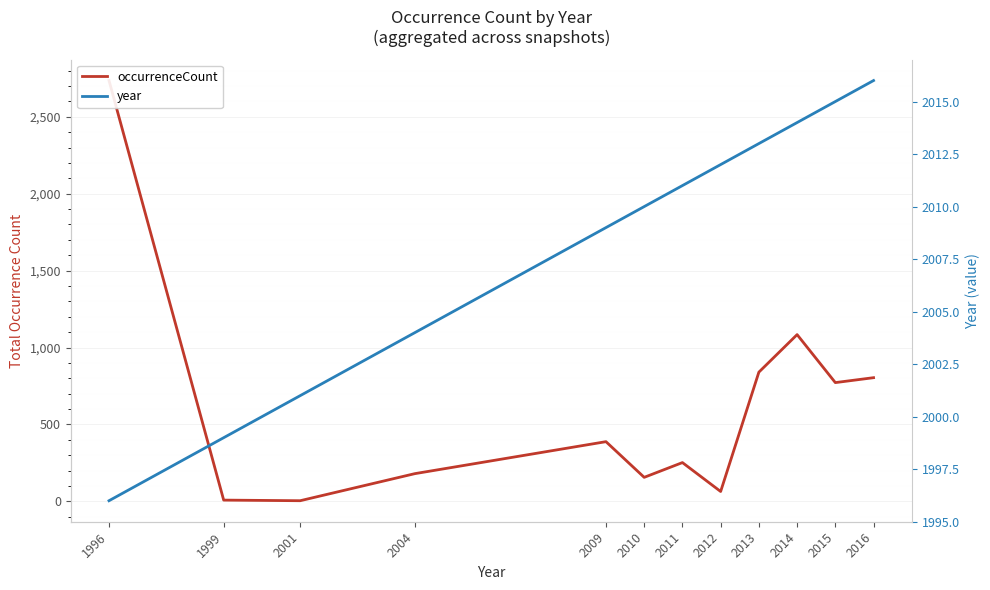

How many lines are shown in the chart?

2